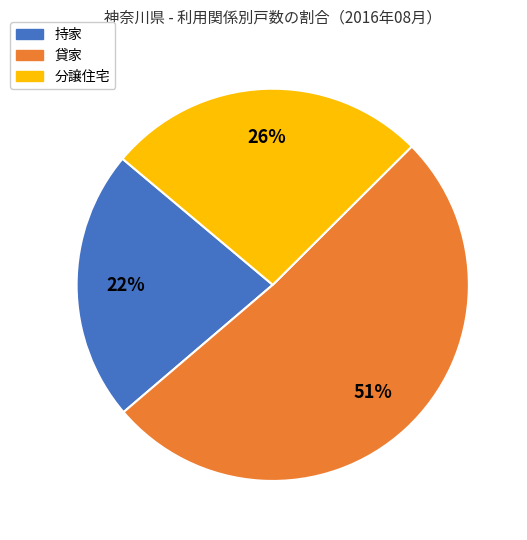

Does 貸家 represent more than half of the total?

Yes